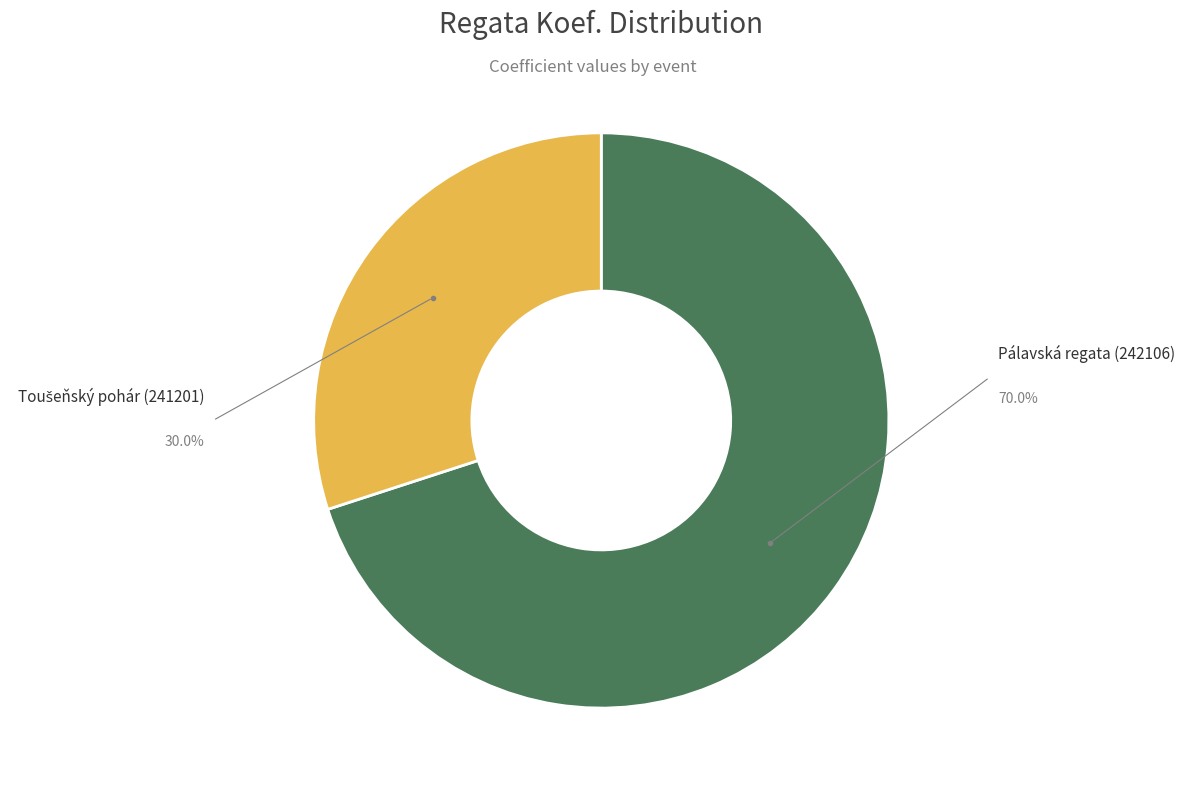

What is the largest slice in the pie chart?

Pálavská regata (242106)